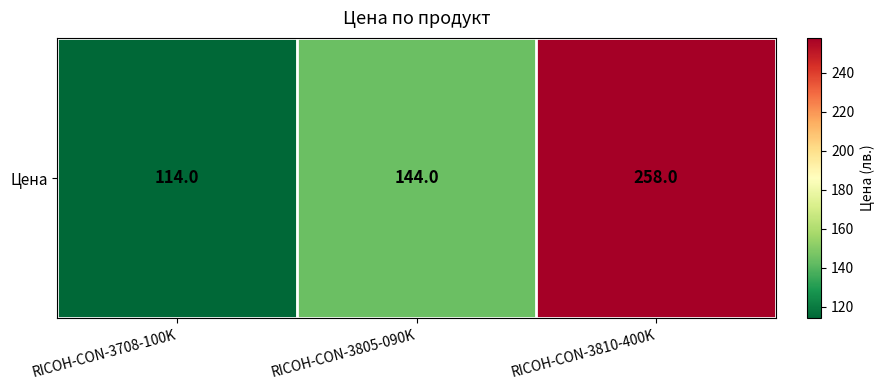

What is the minimum value shown in the chart?

114